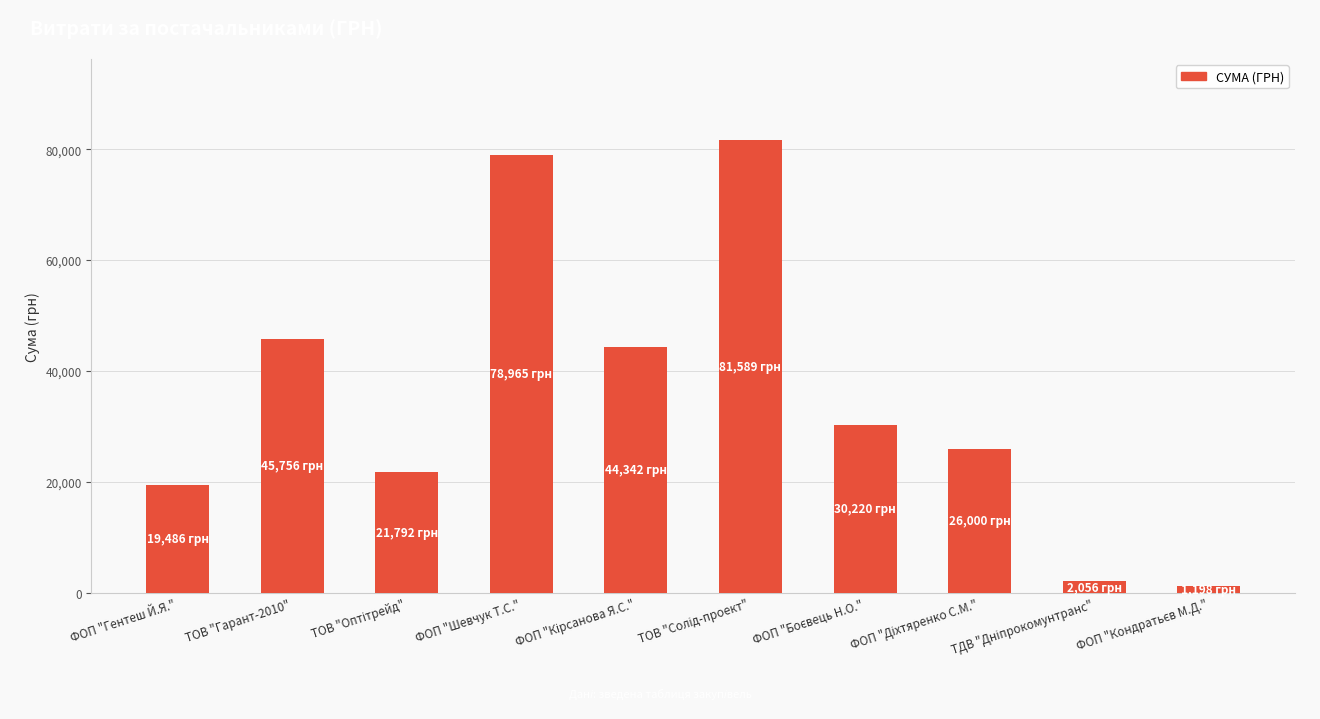

What is the smallest value displayed?

1198.0